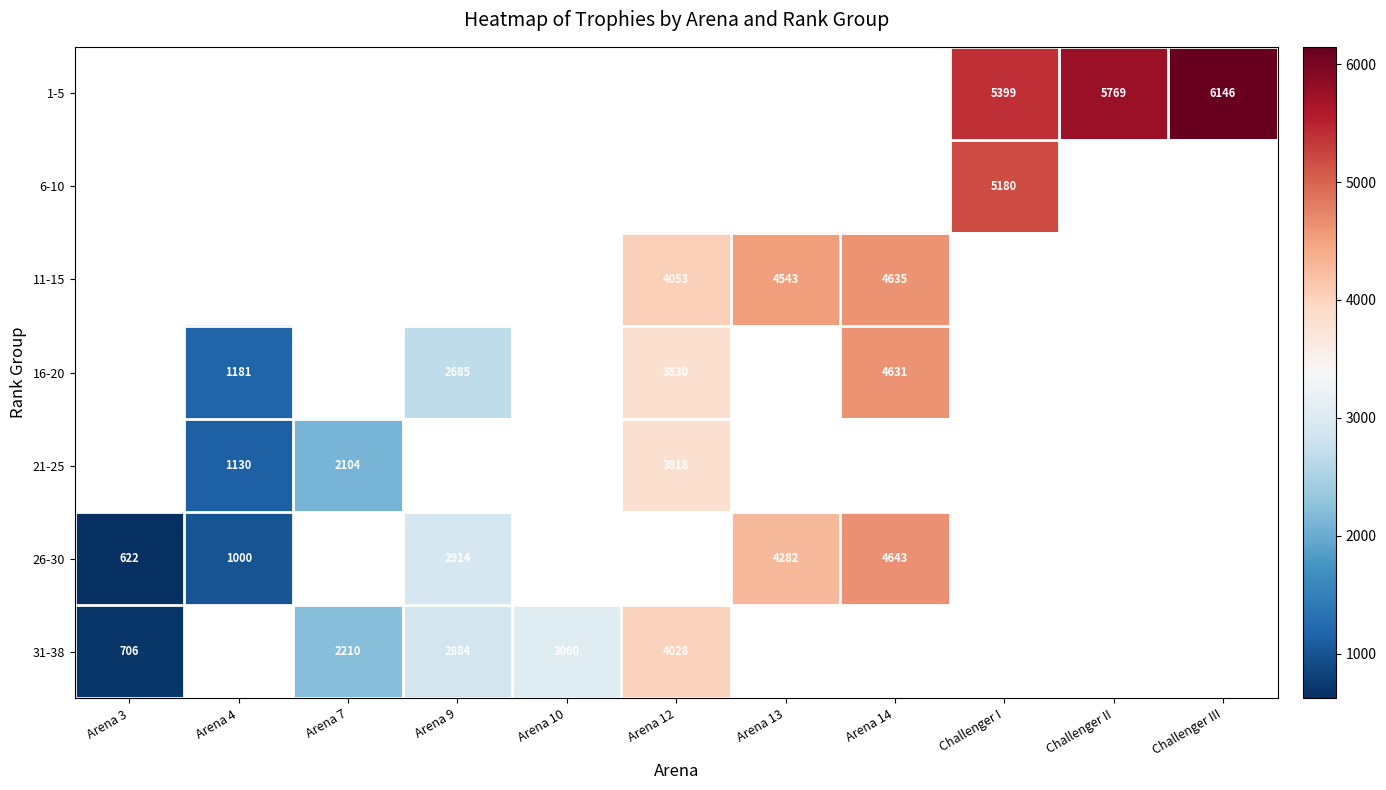

What is the smallest value displayed?

622.0